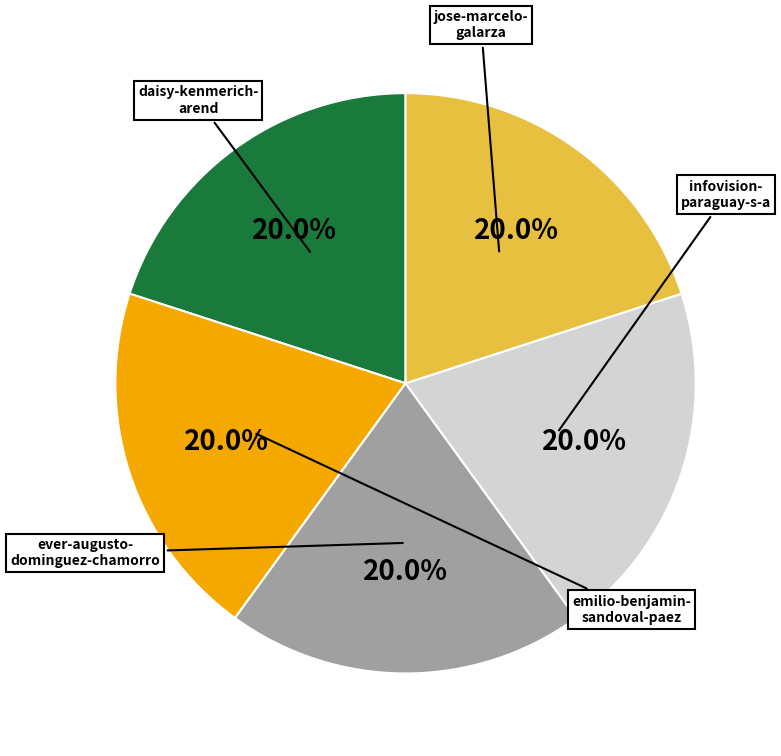

Does any single category account for the majority?

No